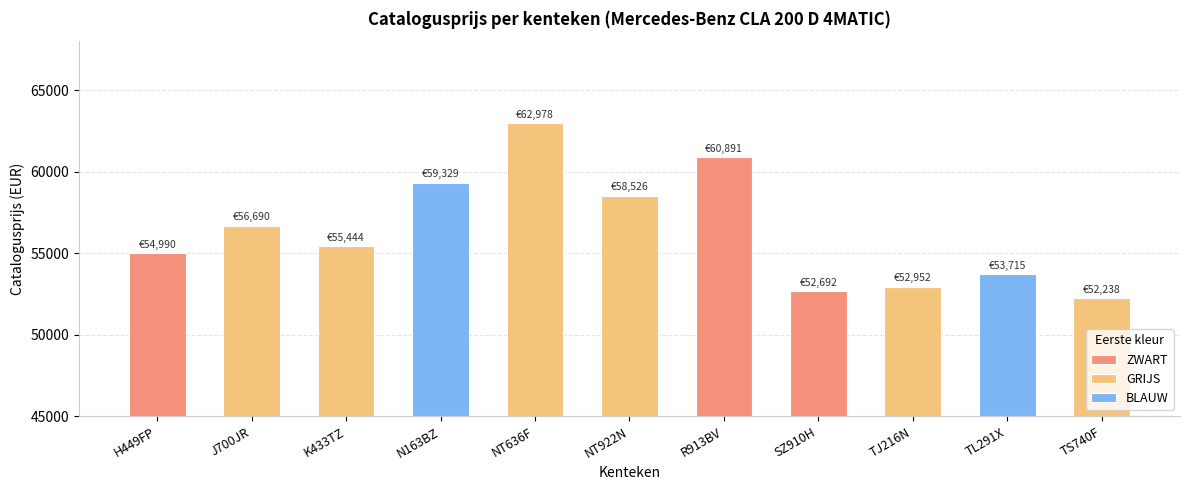

What is the change in value from J700JR to R913BV?

+4201